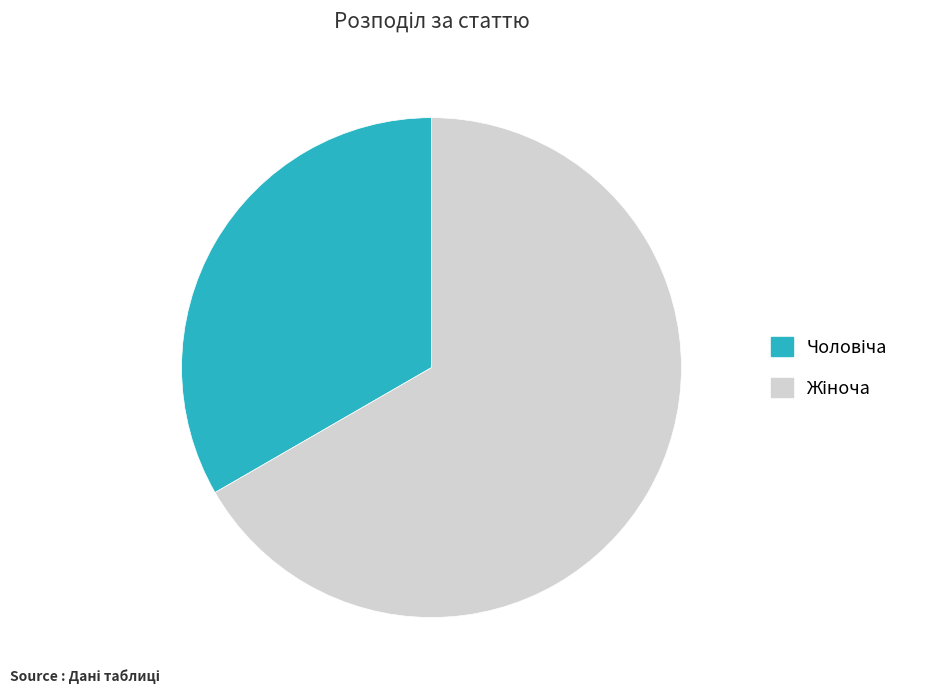

Is there a majority slice in this chart?

Yes